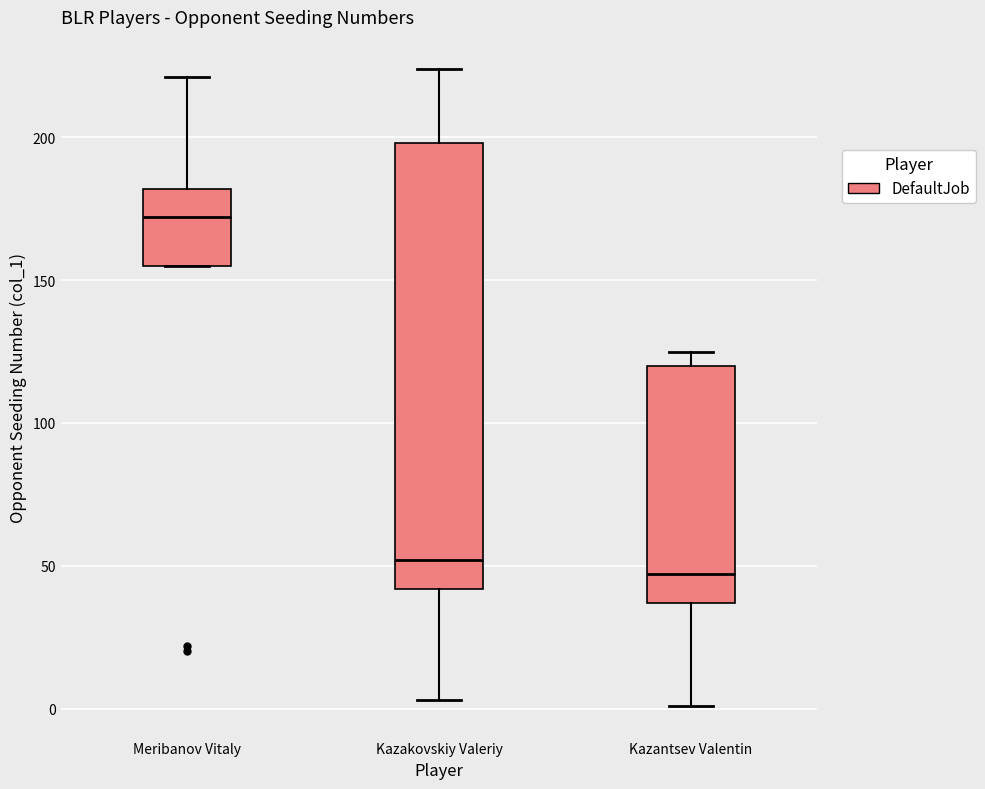

Where is the lower edge of the box for Kazantsev Valentin on the y-axis? The values are not printed on the chart, so give them approximately, as read against the axis.

35